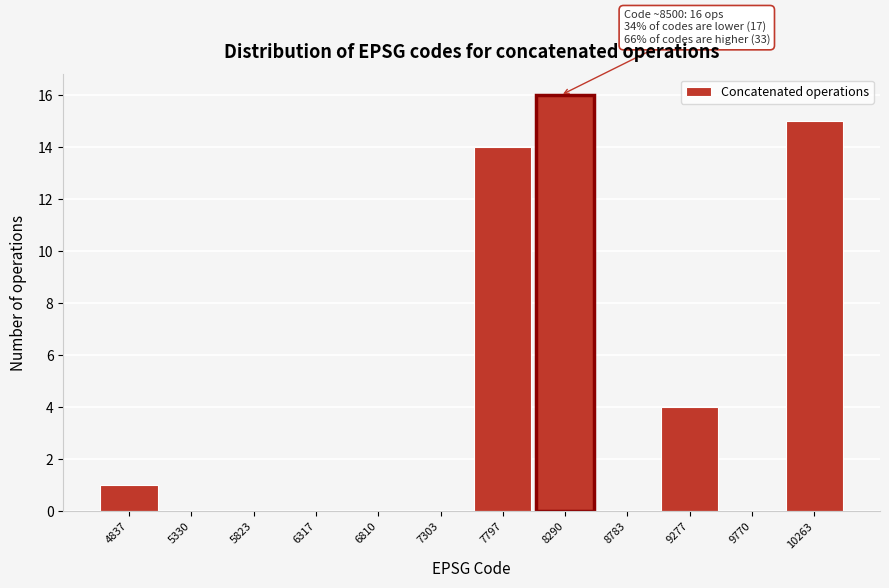

Reading right to left, what are all the values shown in this chart?

10263=15	9770=0	9277=4	8783=0	8290=16	7797=14	7303=0	6810=0	6317=0	5823=0	5330=0	4837=1